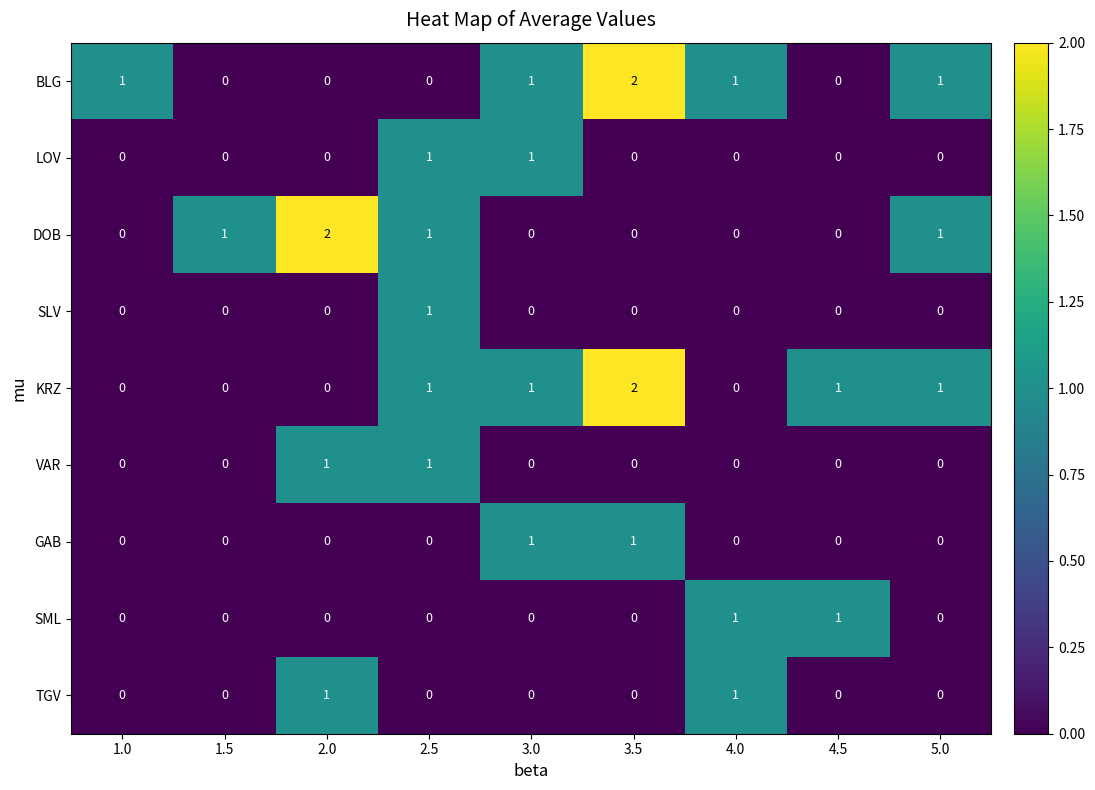

Is the value of BLG at 1.0 greater than the value of SML at 1.0?

Yes